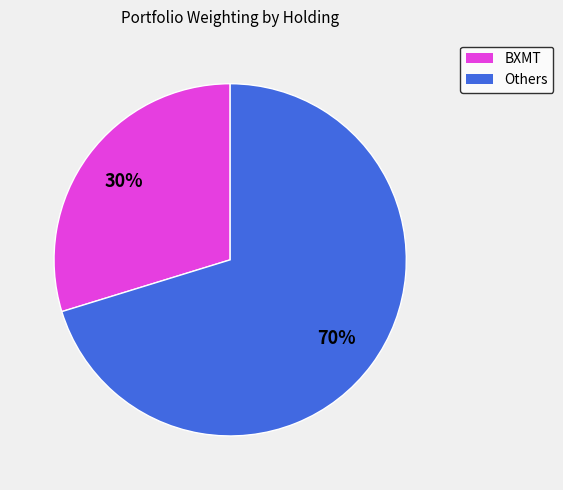

Is there a majority slice in this chart?

Yes